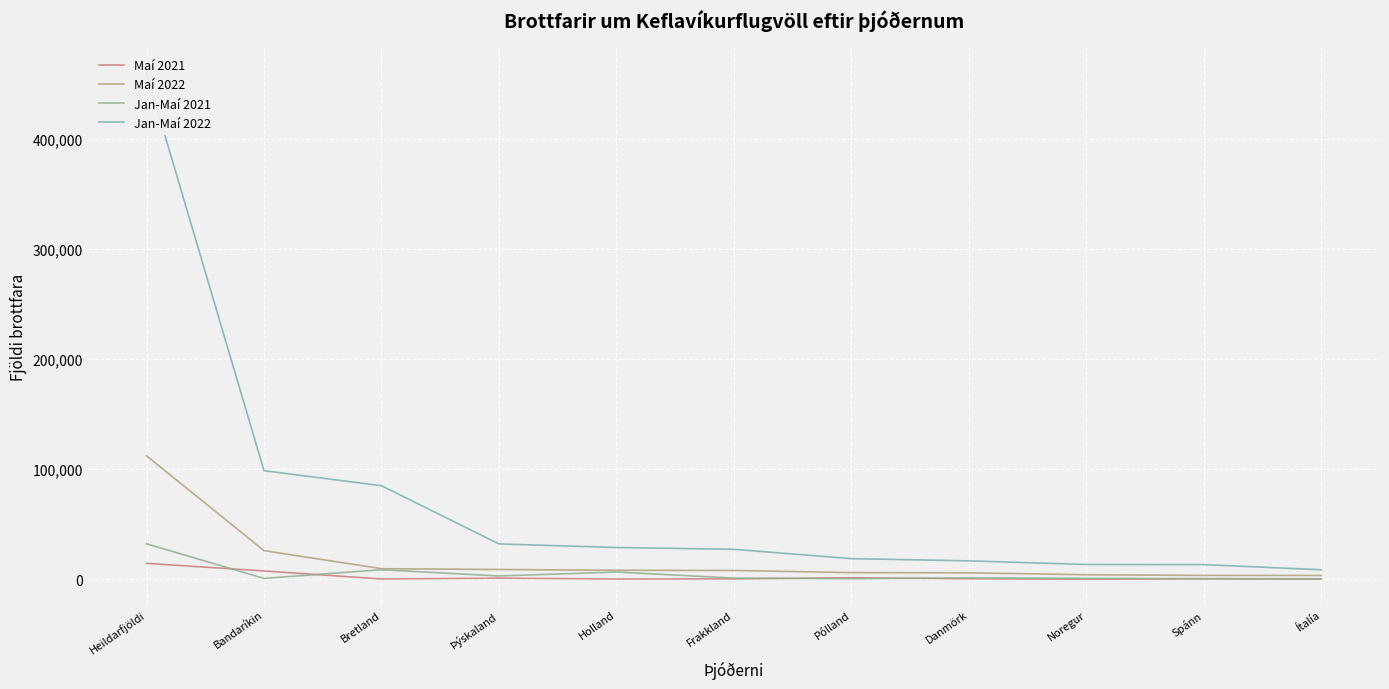

What are all the series names shown in the legend?

Maí 2021, Maí 2022, Jan-Maí 2021, Jan-Maí 2022